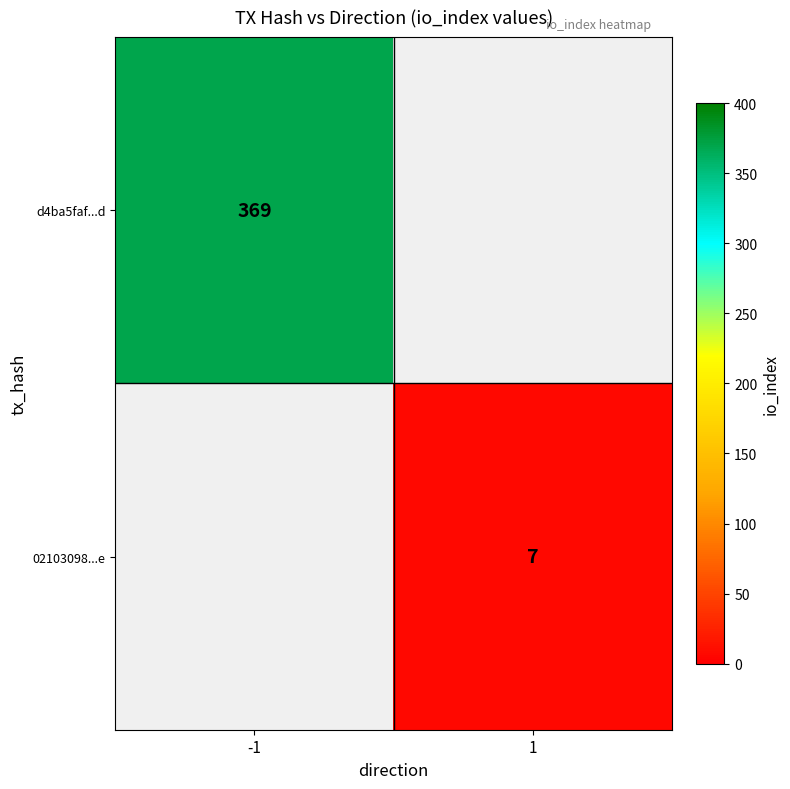

True or false: 02103098...e has a value of 9 at 1.

False